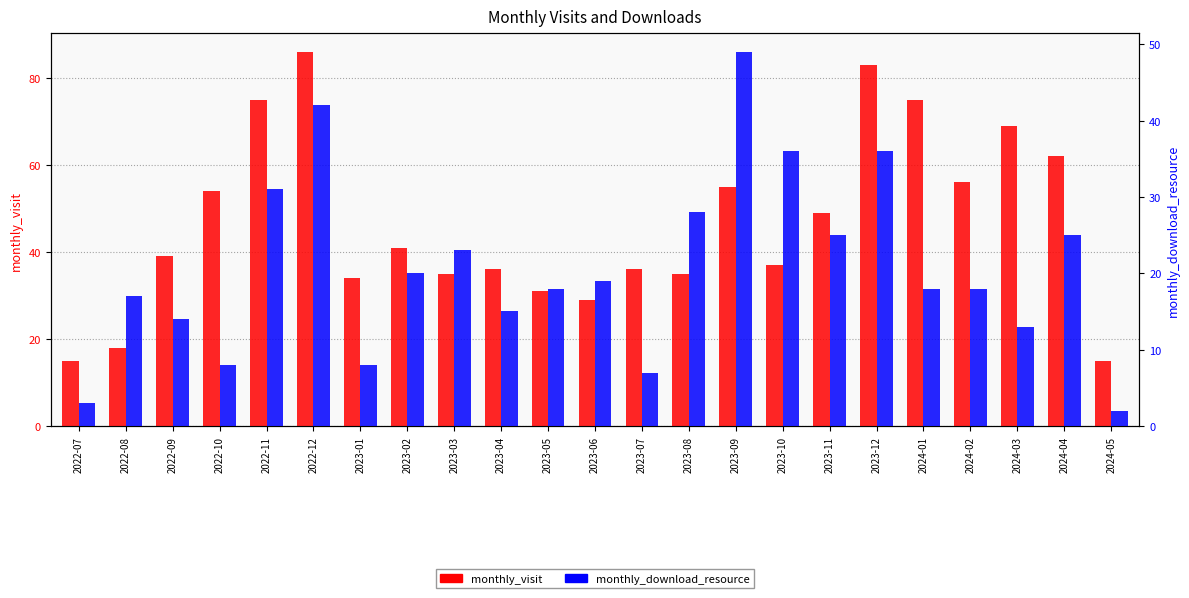

What is the difference between the second highest and second lowest values in the monthly_download_resource series?

39